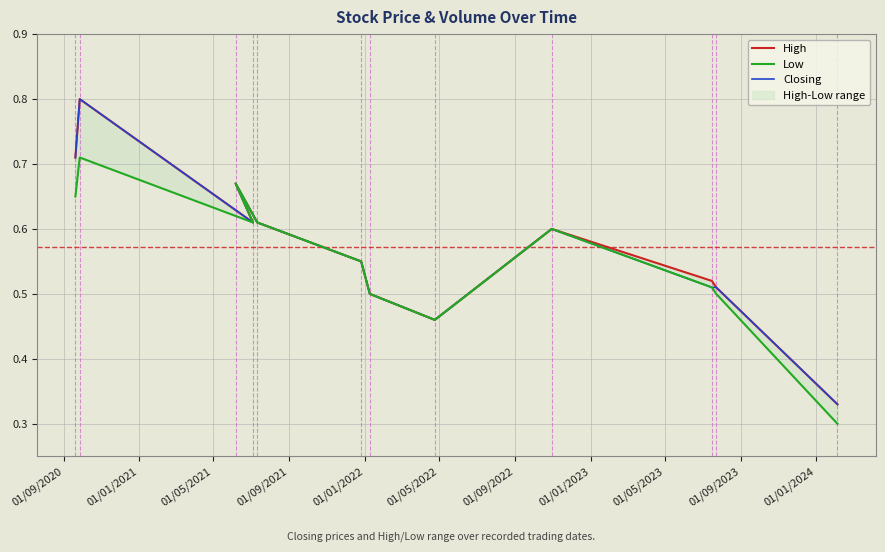

What is the sum of all High values?

6.9